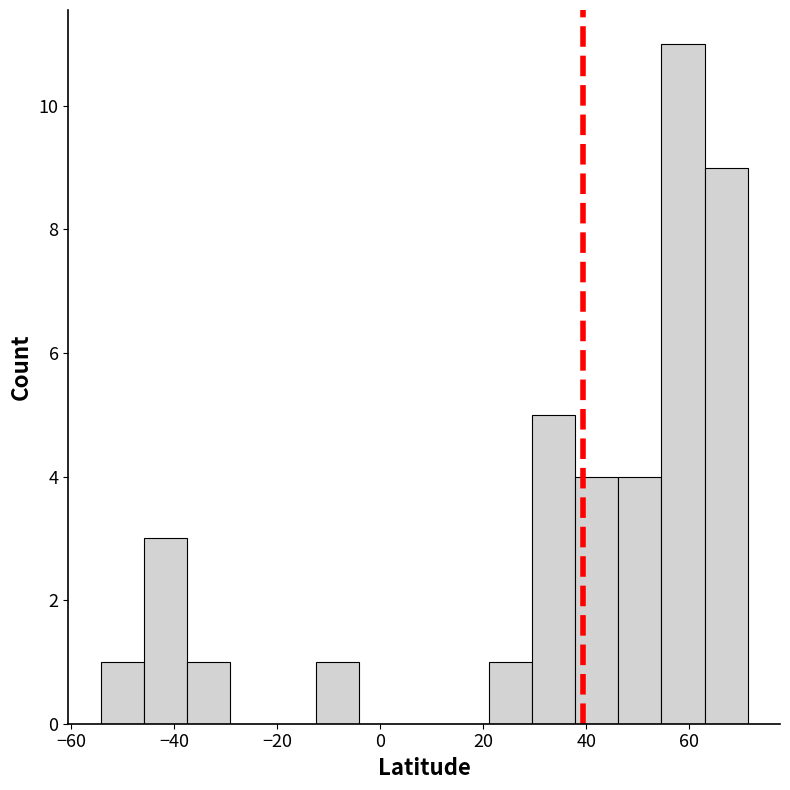

Over which range of the x-axis is the bar tallest?

54 to 62